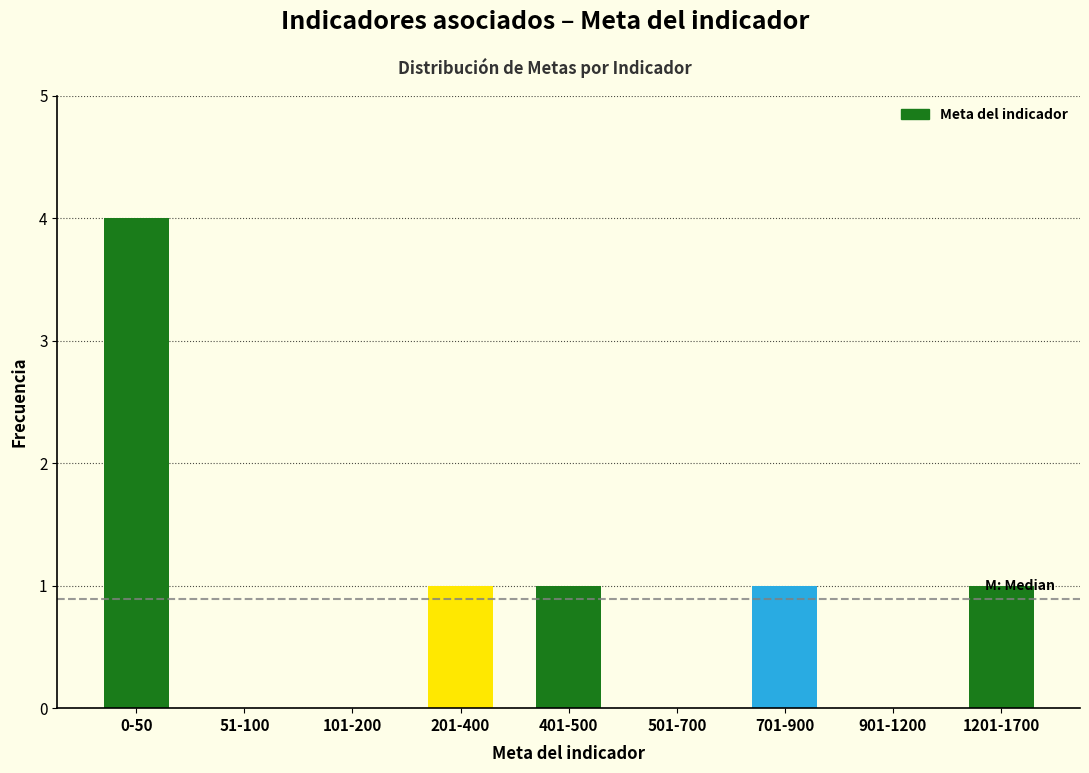

Reading right to left, list all the values displayed in this chart.

1201-1700=1	901-1200=0	701-900=1	501-700=0	401-500=1	201-400=1	101-200=0	51-100=0	0-50=4